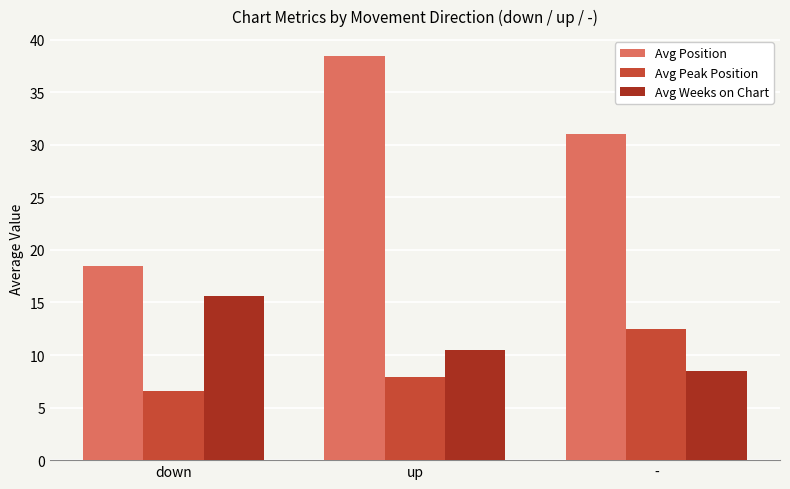

Rank the series by their maximum value, from highest to lowest.

Avg Position, Avg Weeks on Chart, Avg Peak Position